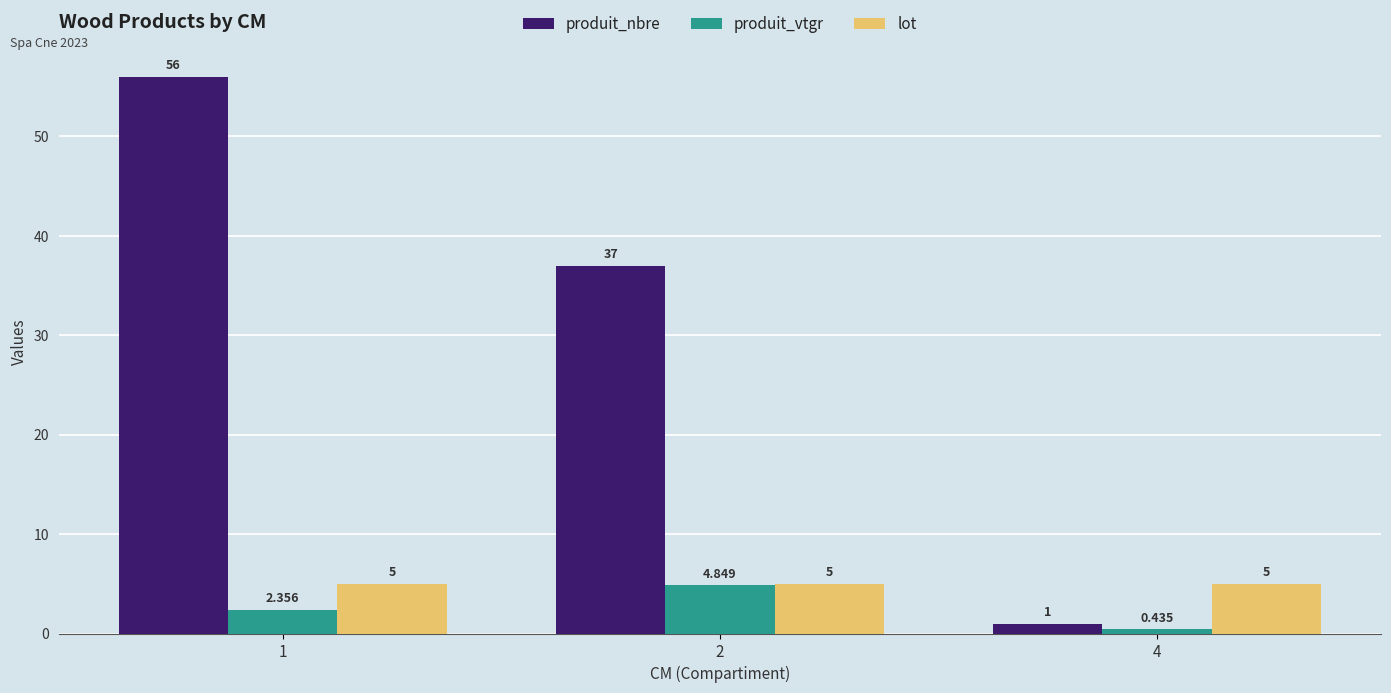

The lot series shows 1.6 at 4. True or false?

False